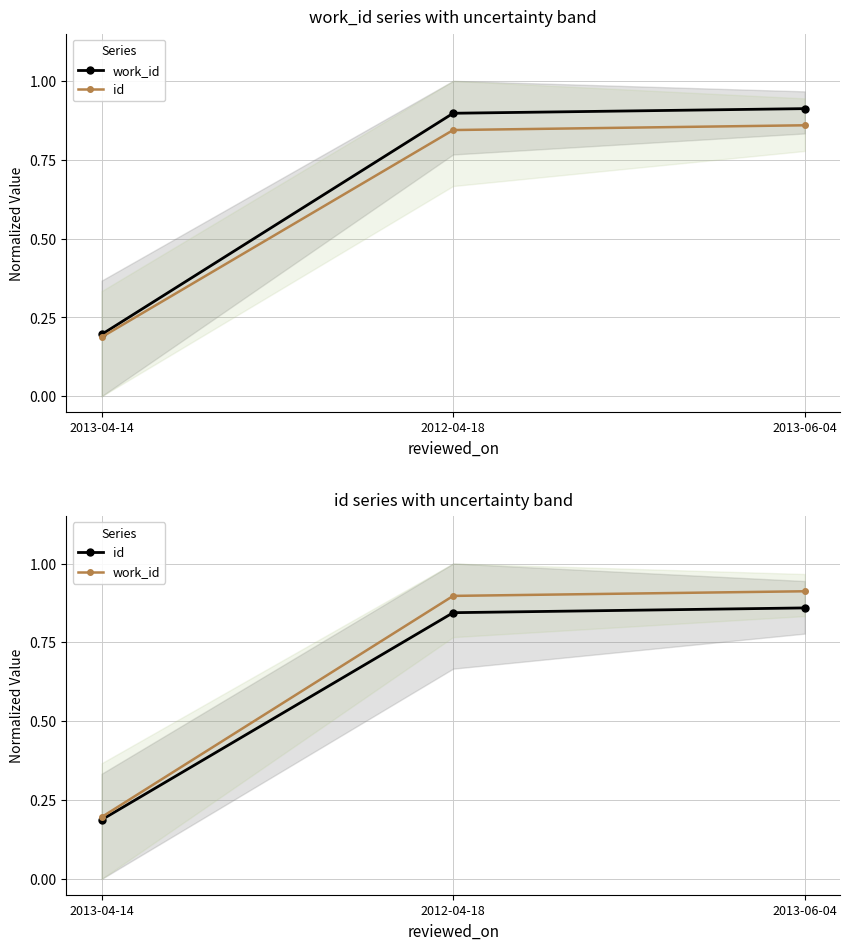

Which series changed the most between 2013-04-14 and 2012-04-18?

work_id